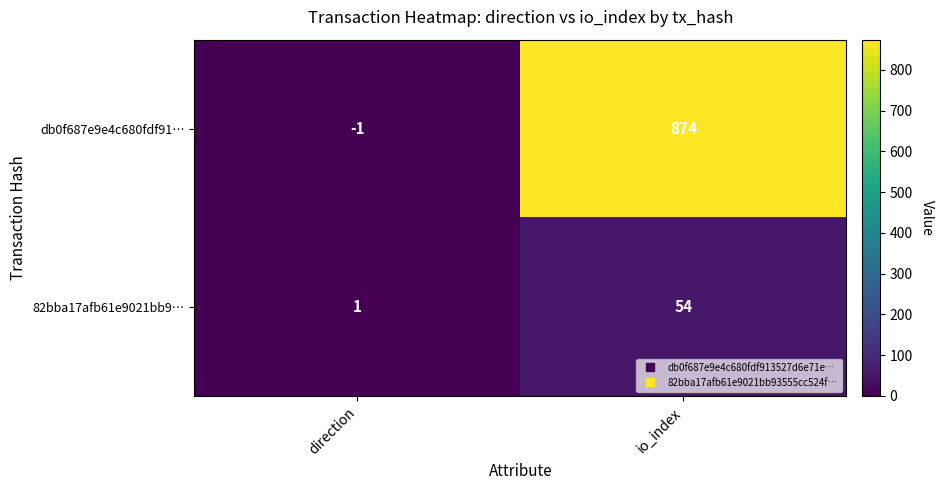

True or false: 82bba17afb61e9021bb9… has a value of 54 at io_index.

True